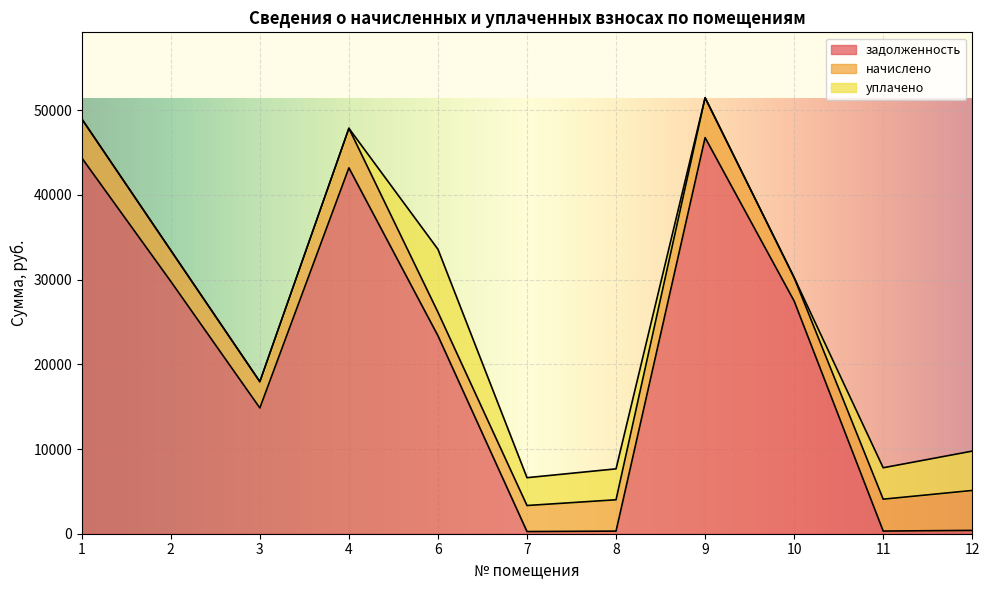

Rank the series at 2 from highest to lowest value.

задолженность, начислено, уплачено